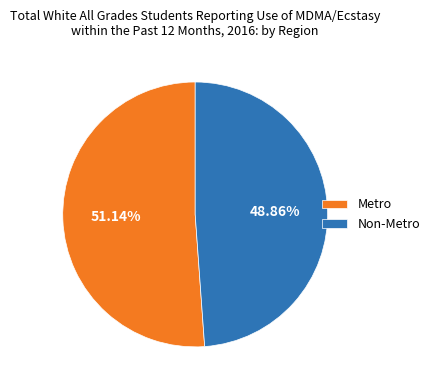

To the nearest percent, what is the combined percentage of Metro and Non-Metro?

100%